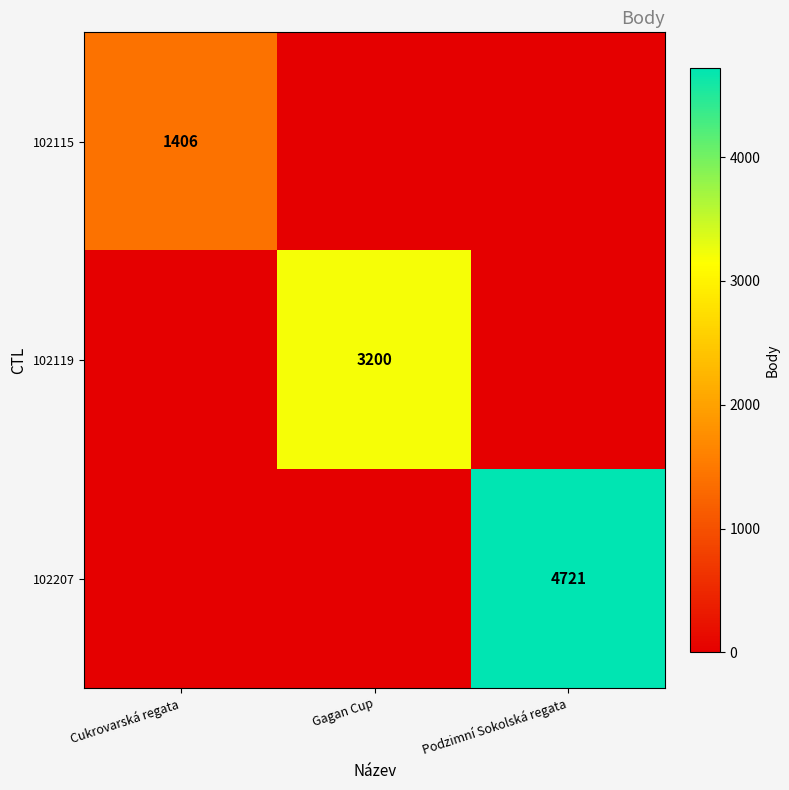

At how many categories does at least one series exceed 1767?

2